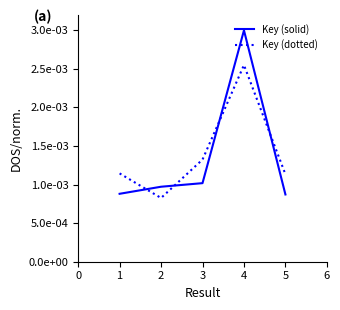

Where do Key (dotted) and Key (solid) first cross each other?

1 and 2